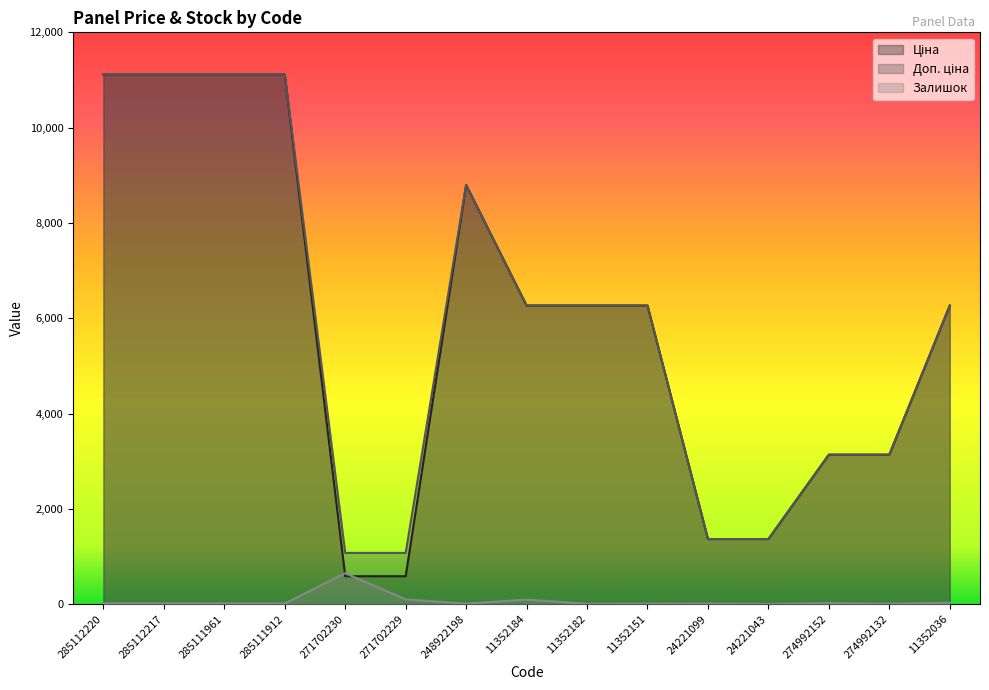

Where do Доп. ціна and Ціна first cross each other?

24221043 and 274992152